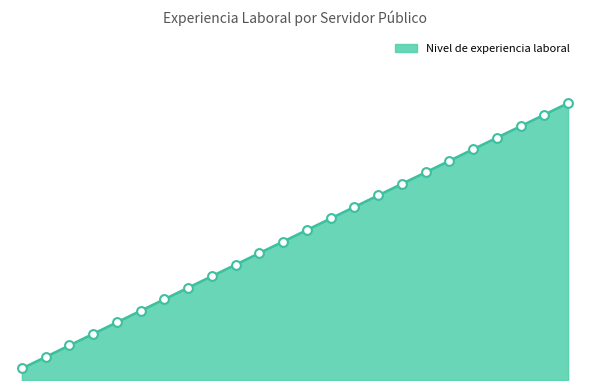

Is this an area chart (filled region under the line)?

Yes